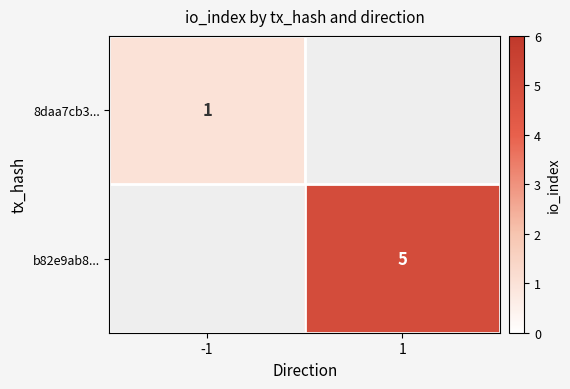

The value of b82e9ab8... at 1 is 5. True or false?

True